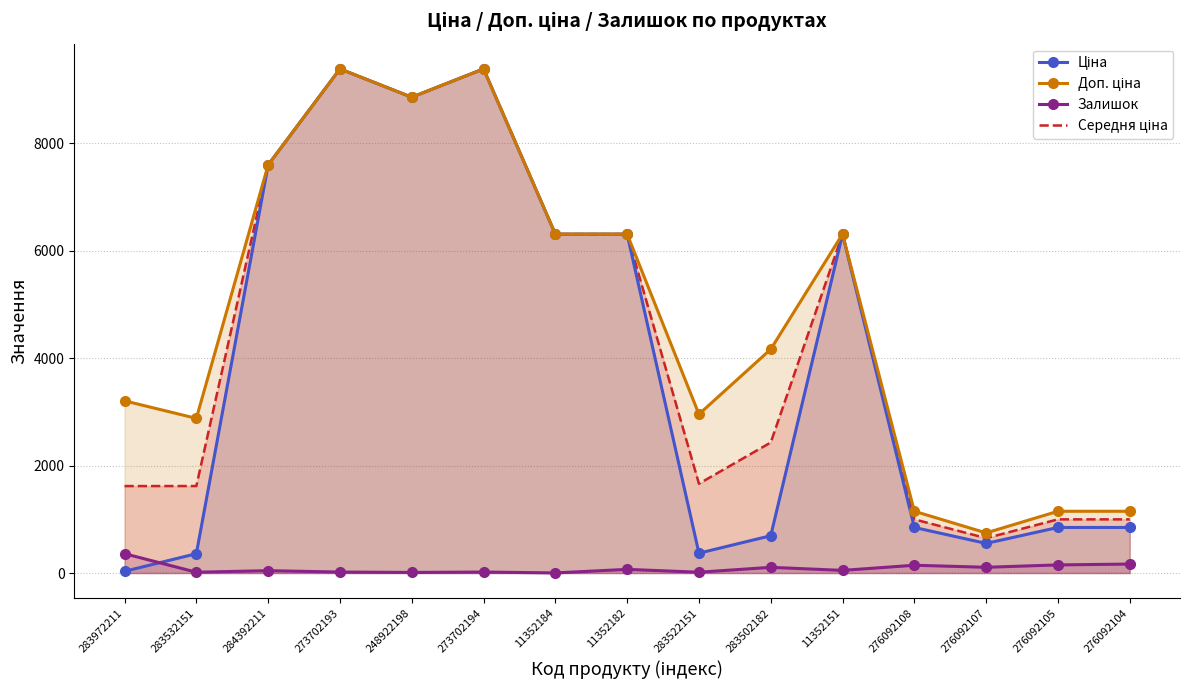

What is the label of the 10th point from the left?

283502182